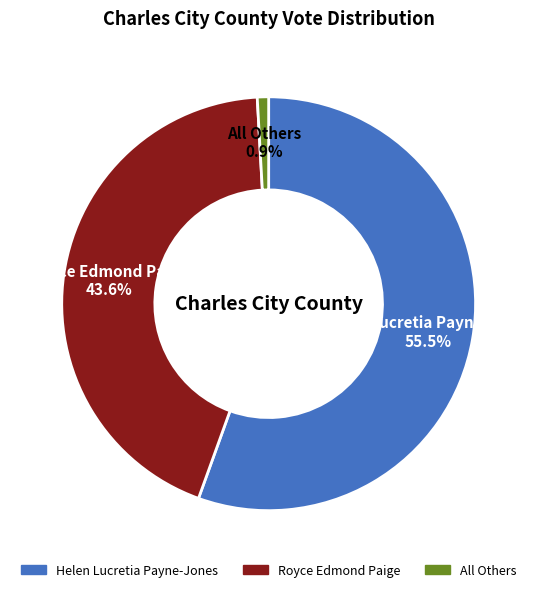

The All Others slice represents 13% of the pie. True or false?

False